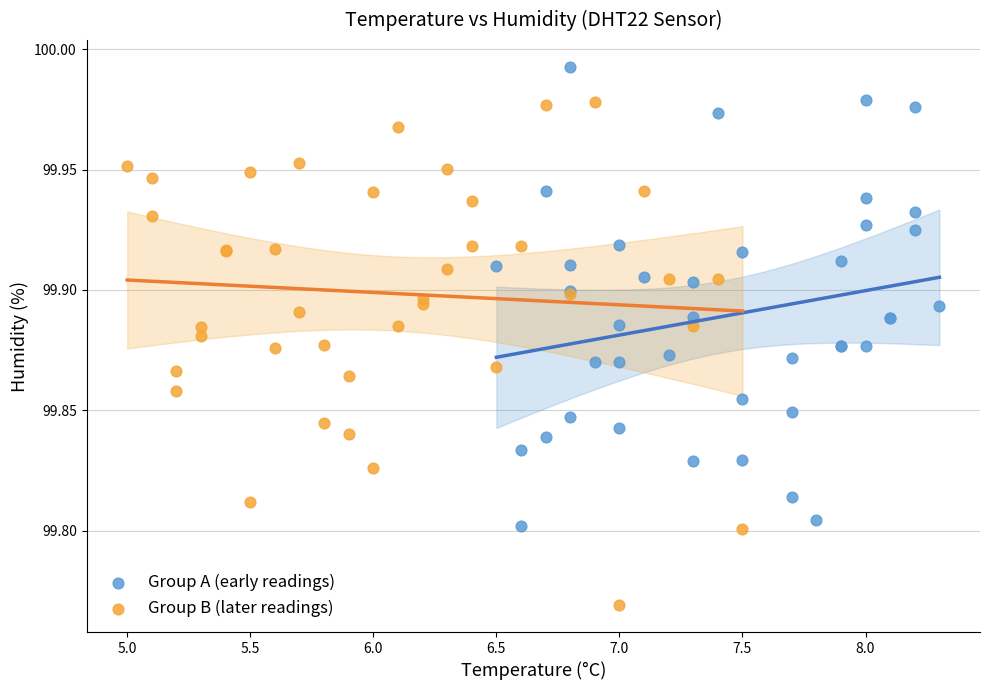

Which series contains the lowest Y value?

Group B (later readings)